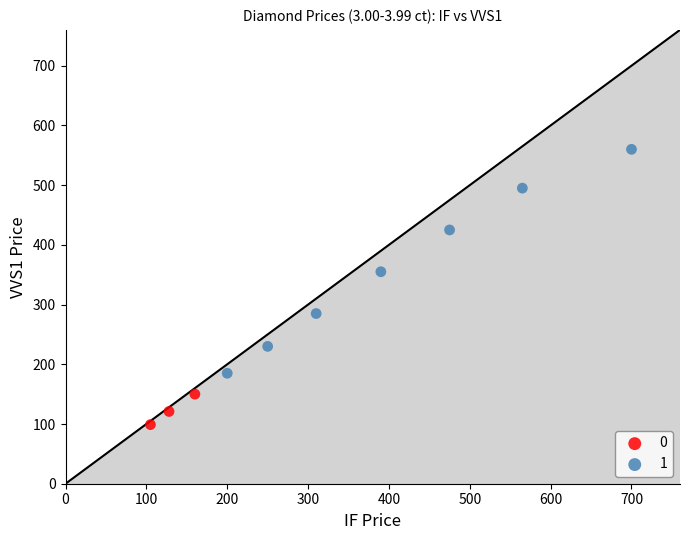

Which series reaches the maximum Y coordinate?

1